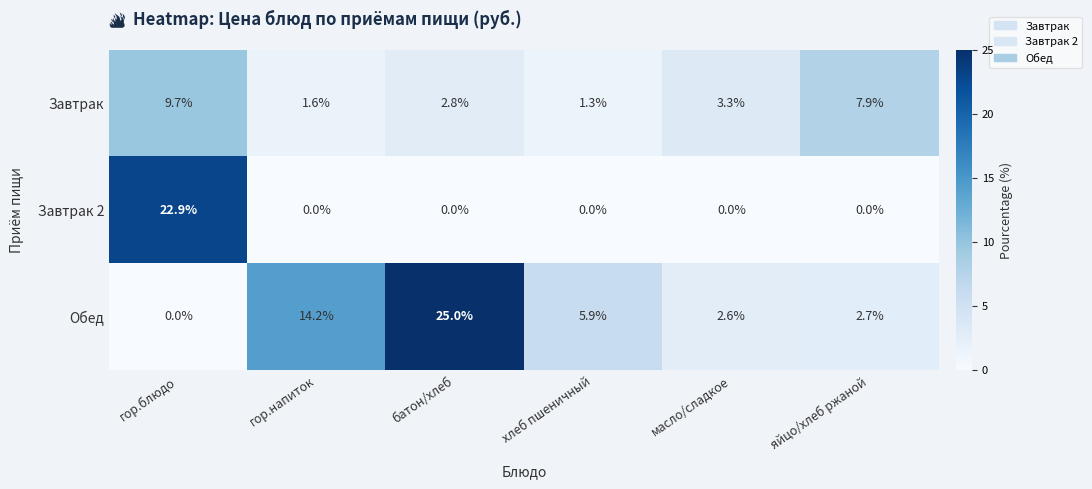

Count the number of categories in the chart.

6